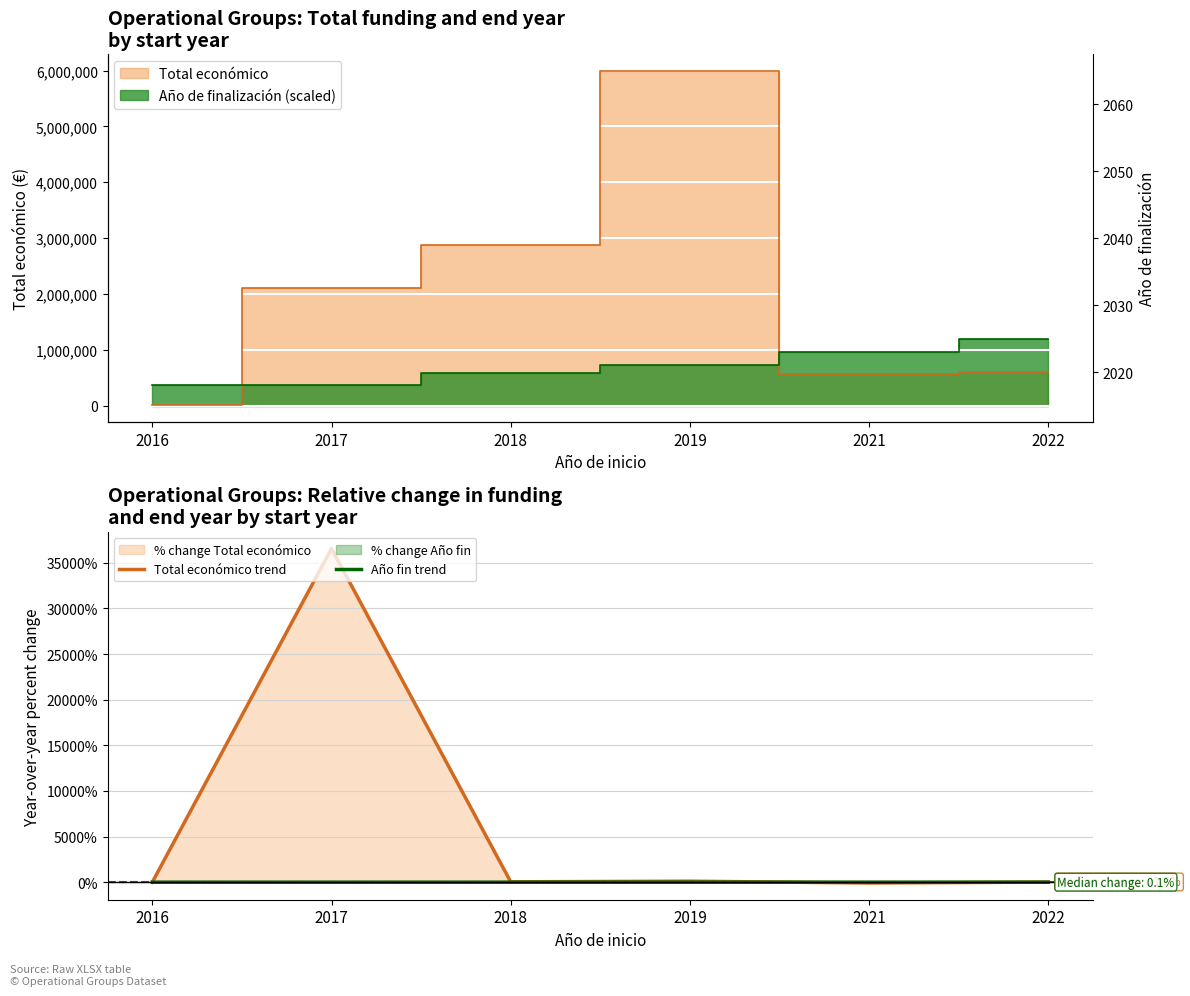

How many intersections are there between Total económico trend and Año fin trend?

2